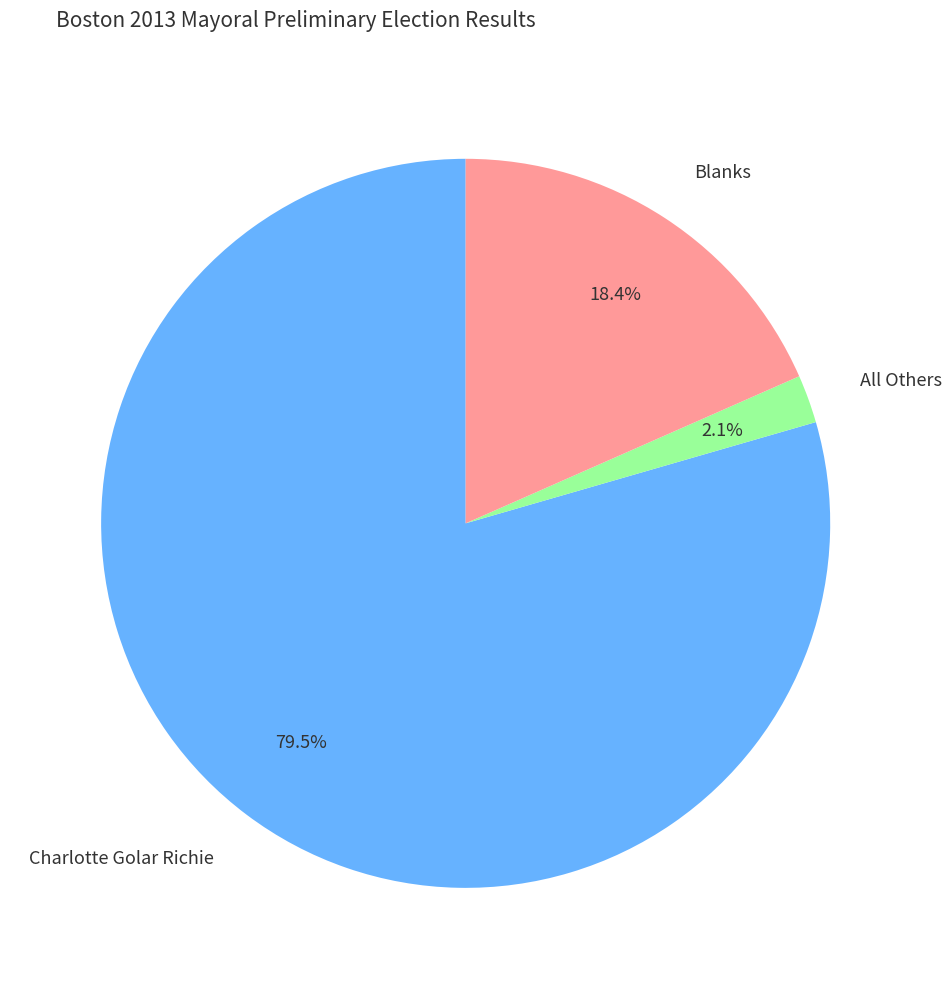

How many slices are in this pie chart?

3